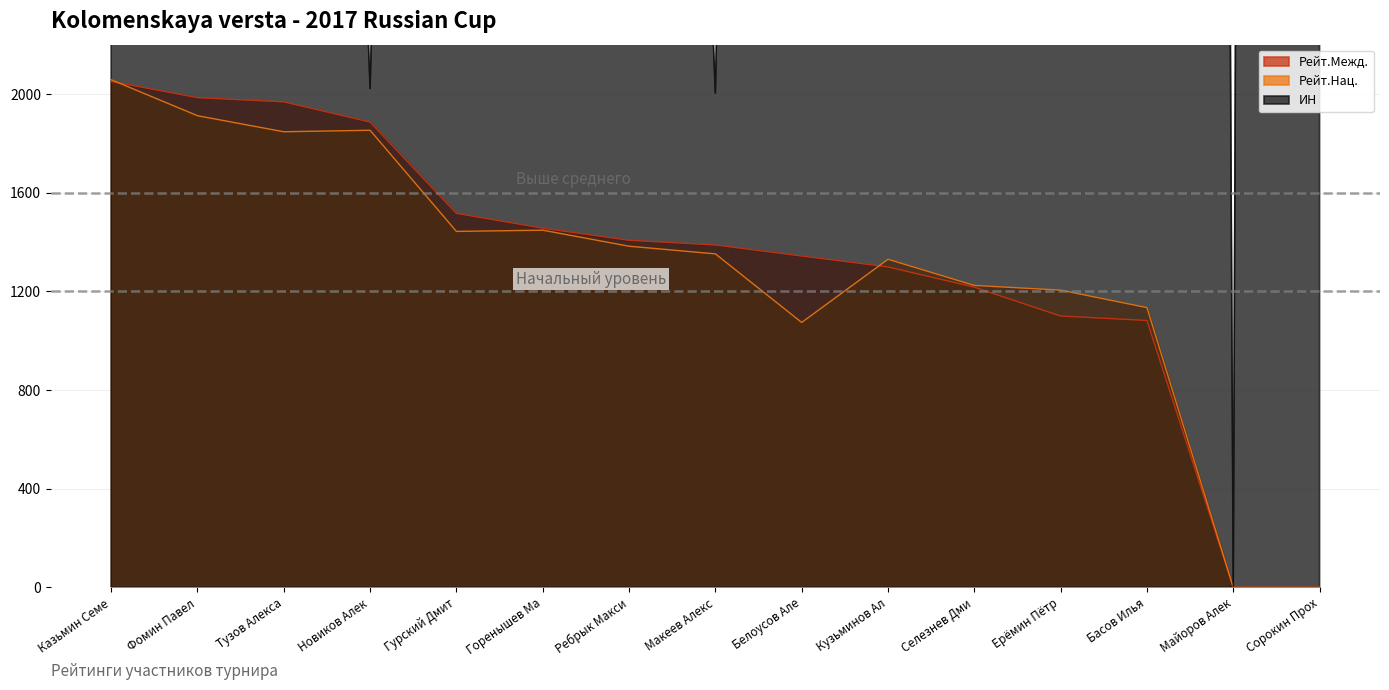

Where does the Рейт.Нац. series first go above 1352?

Казьмин Семе